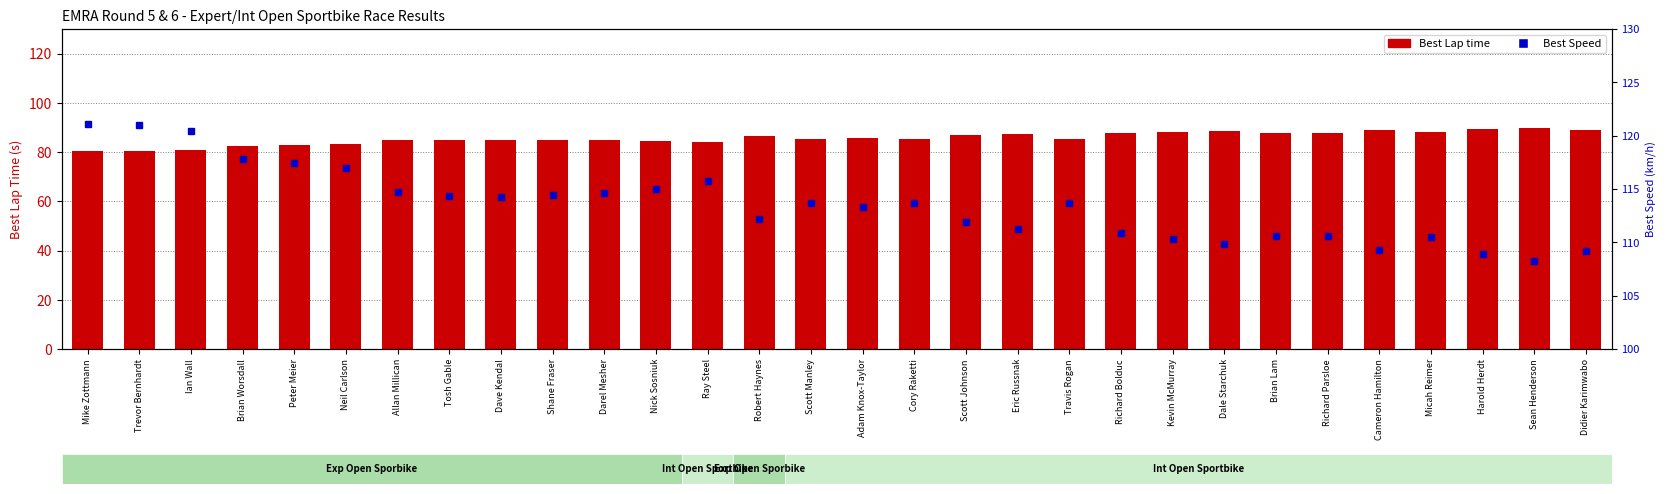

What position from the left is Tosh Gable?

8